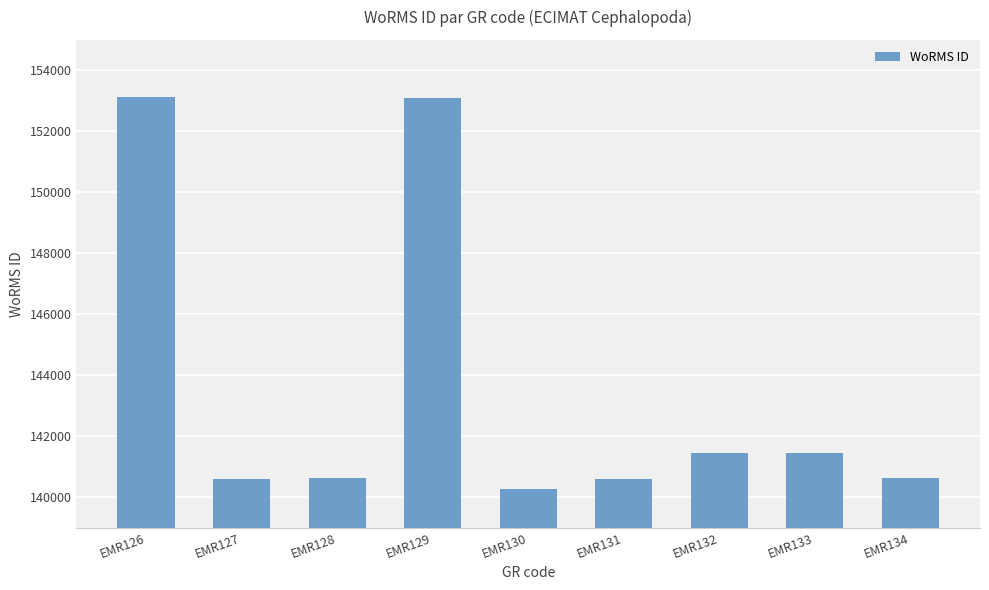

The value at EMR127 is 140600. True or false?

True